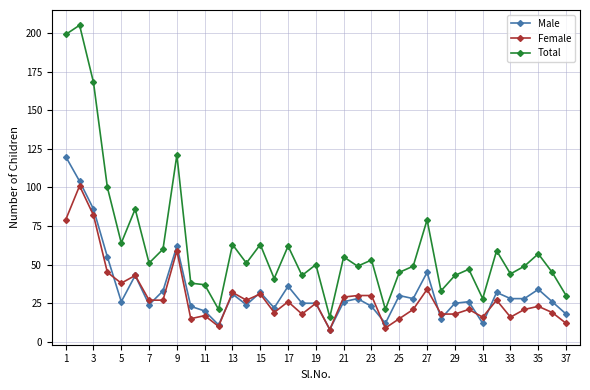

What is the maximum value for Male?

120